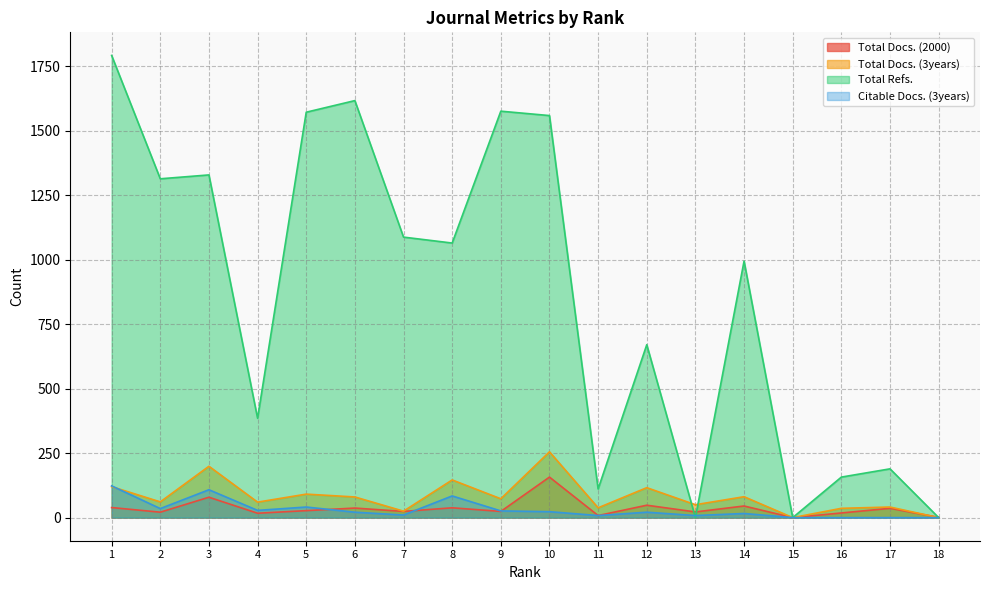

At which category is the sum across all series the highest?

1